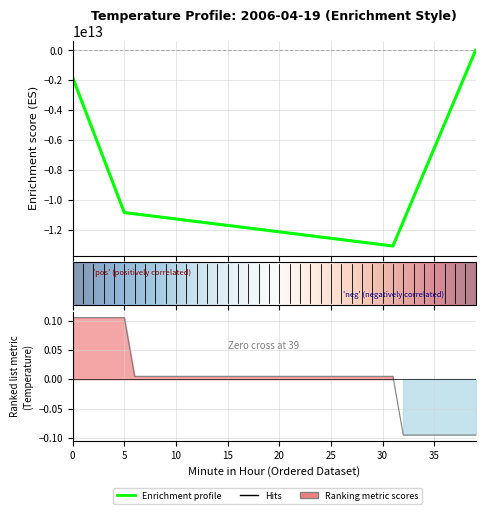

What is the change in value from 10 to 35?

-0.1